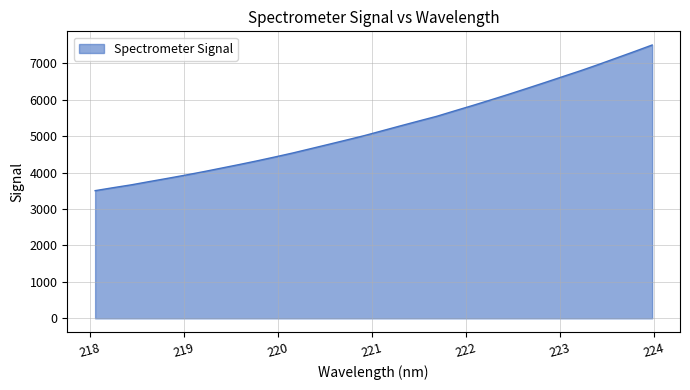

What is the maximum value shown in the chart?

7503.2